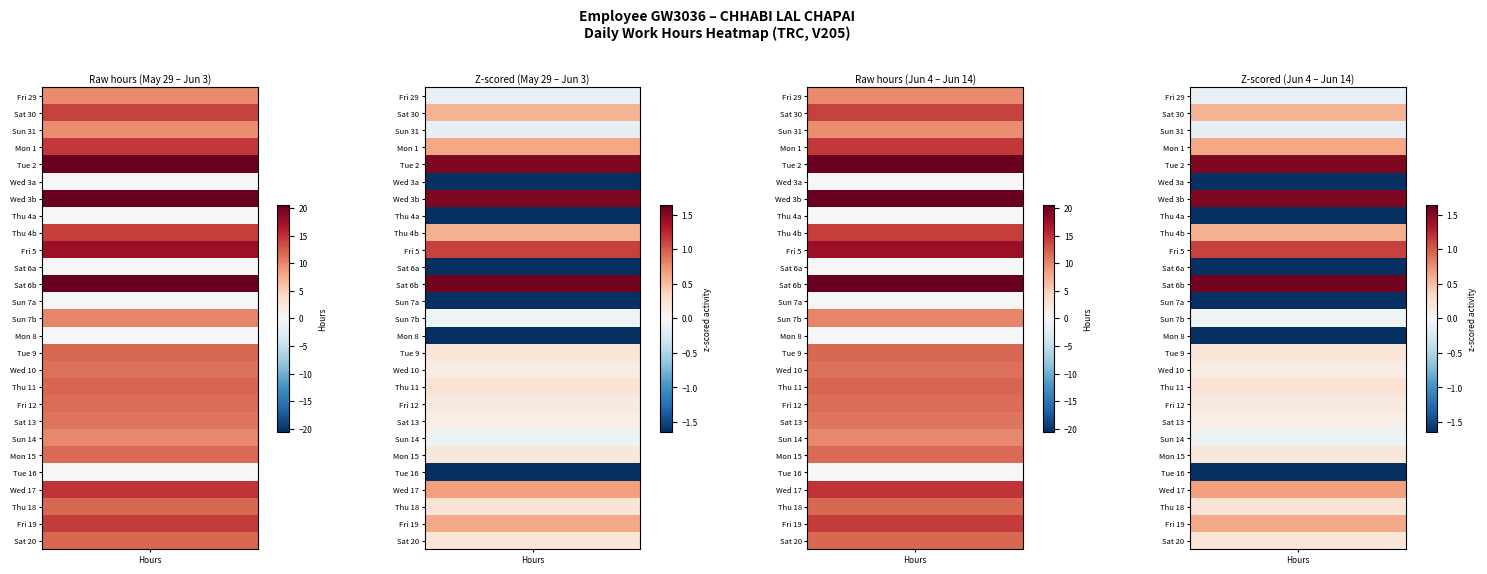

Is it true that Sun_7b equals 3.5 at 18?

False